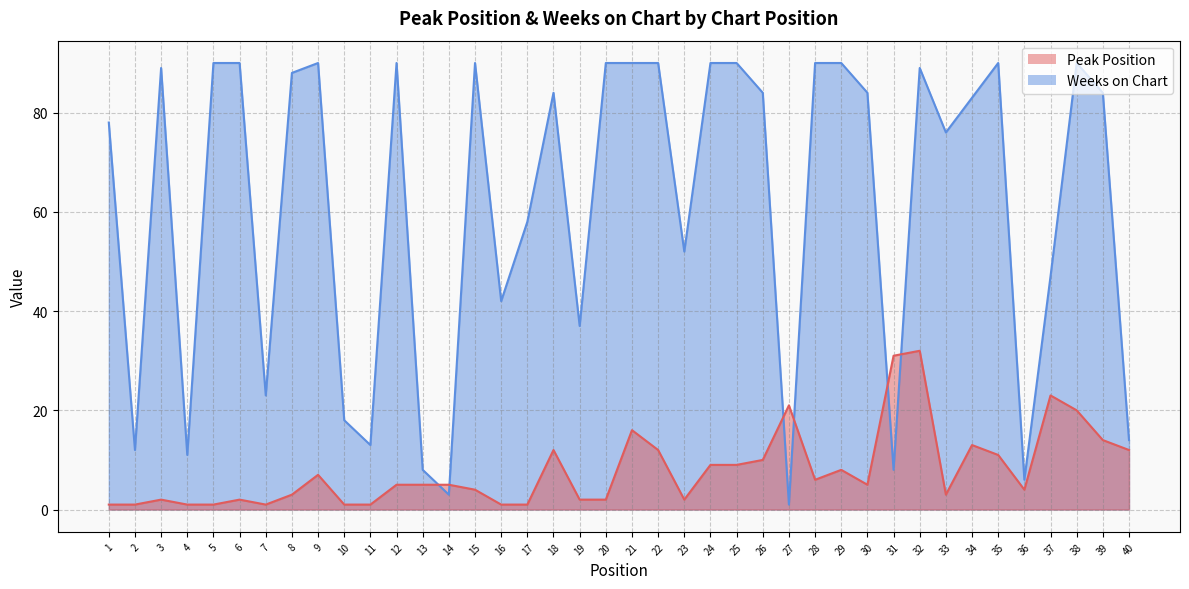

Between 13 and 35, which is larger?

35